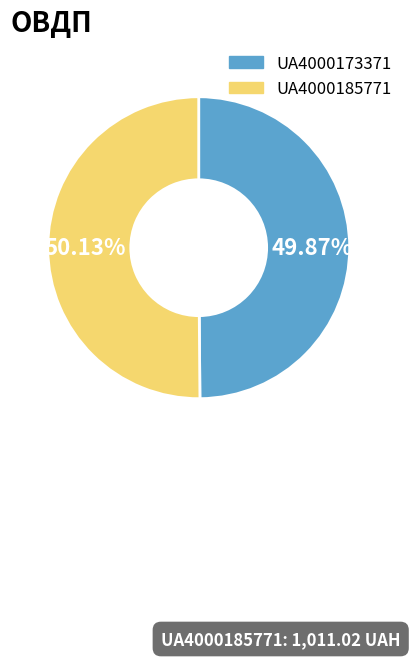

What is the ratio of the value at UA4000185771 to the value at UA4000173371?

1.0